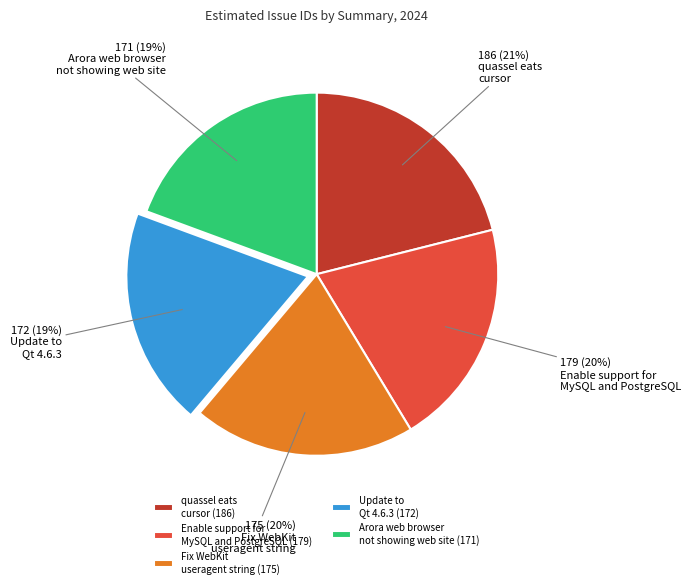

The Fix WebKit useragent string slice represents 20% of the pie. True or false?

True